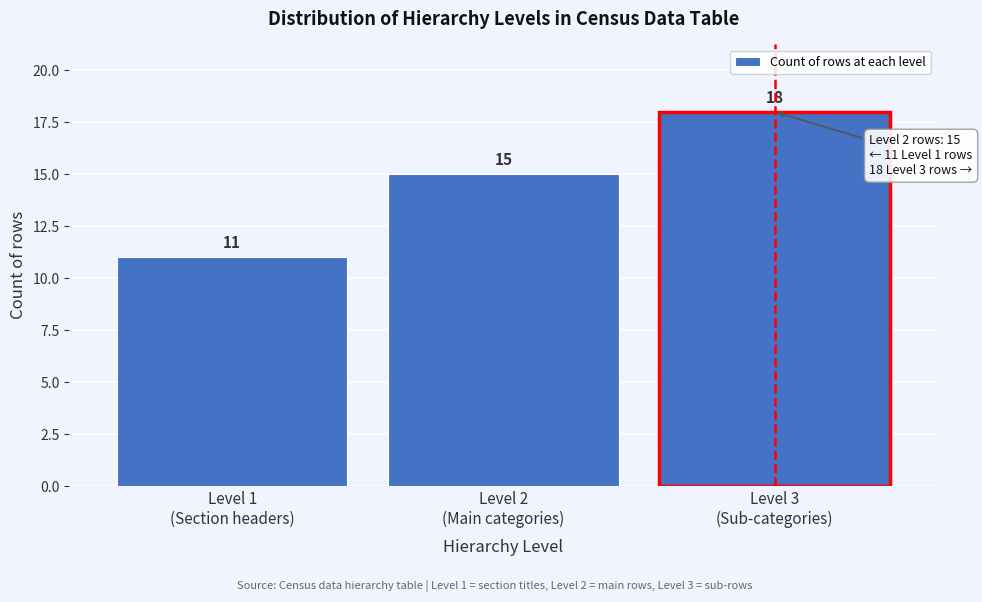

Reading left to right, extract all data points from this chart.

11	15	18